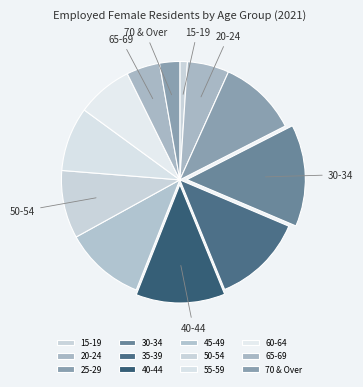

What percentage do 35-39 and 65-69 together represent?

17.0%